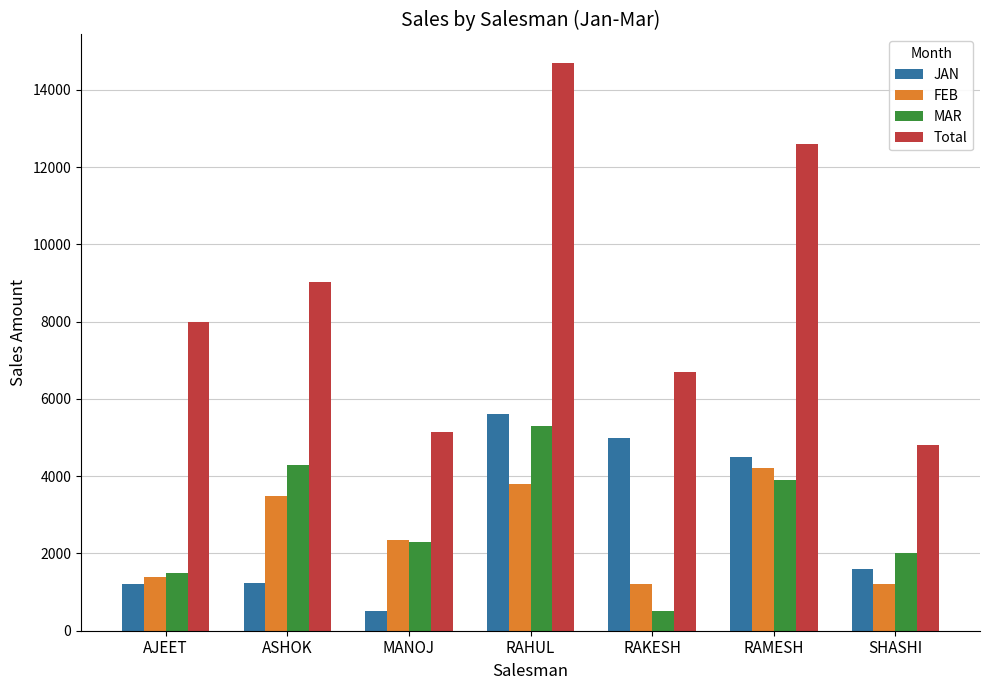

What value does the FEB series have at RAKESH?

1200